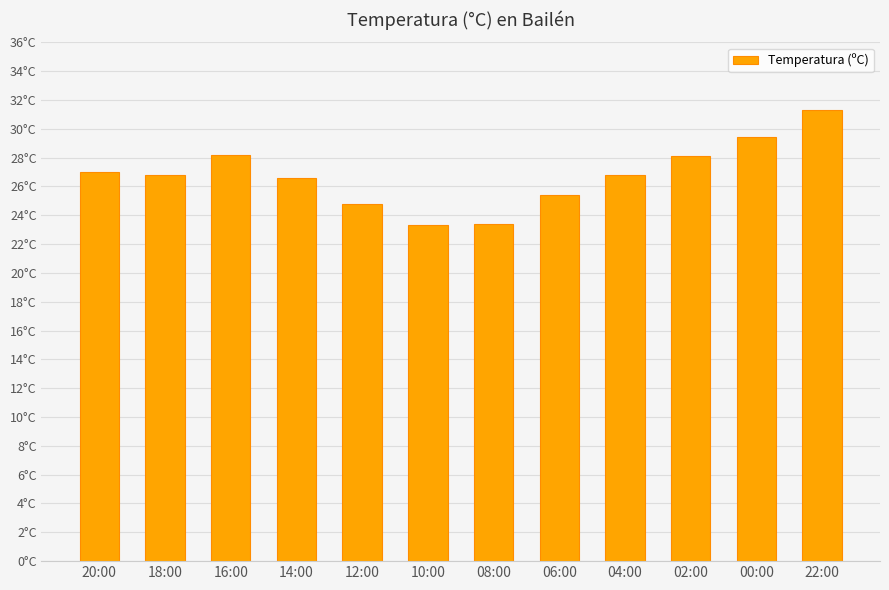

Where is the data nearest to the value 27?

20:00